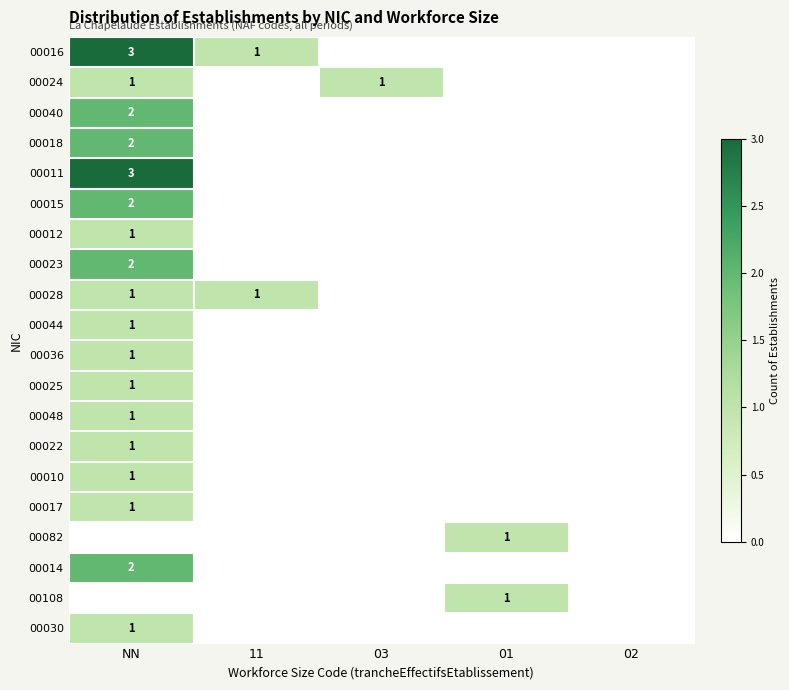

The value of 00015 at NN is 3. True or false?

False